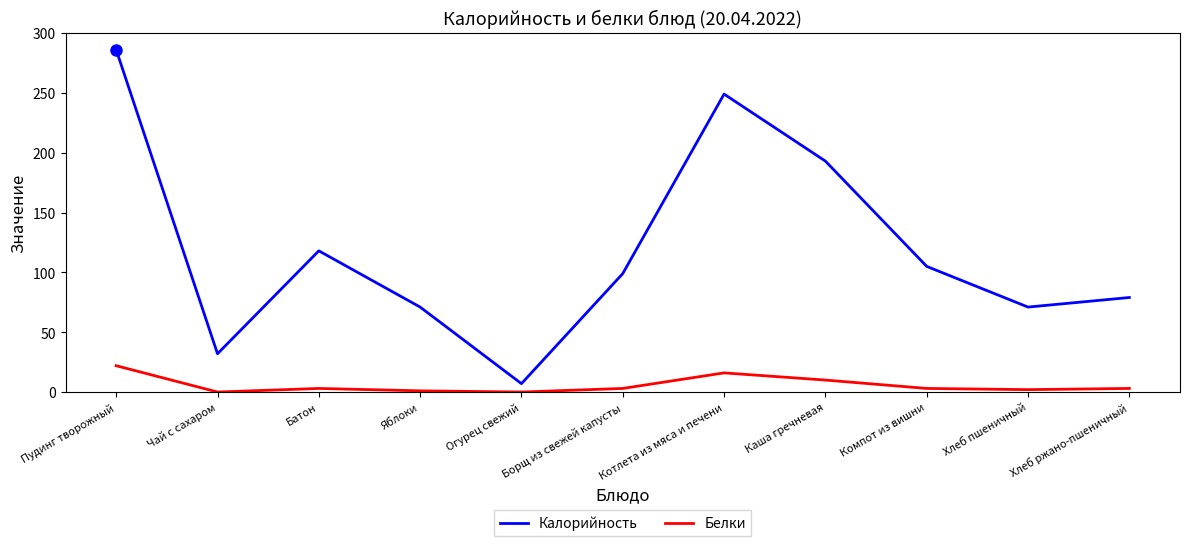

What is the total value across all series at Борщ из свежей капусты?

102